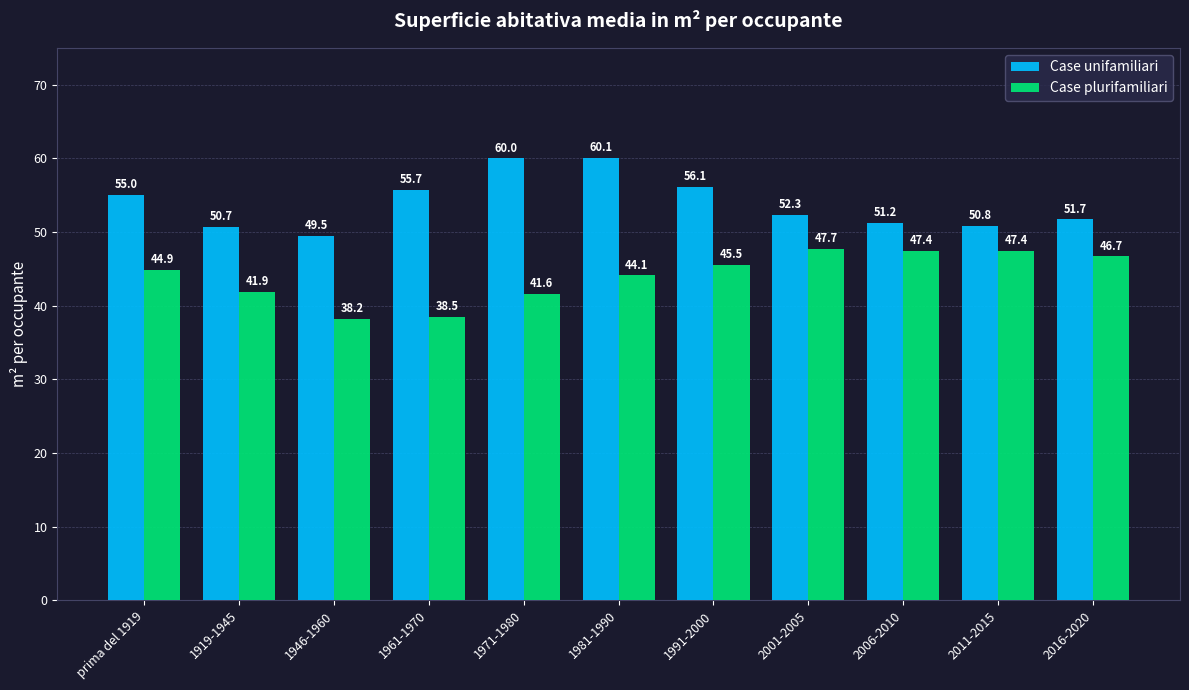

At how many categories does at least one series exceed 58?

2